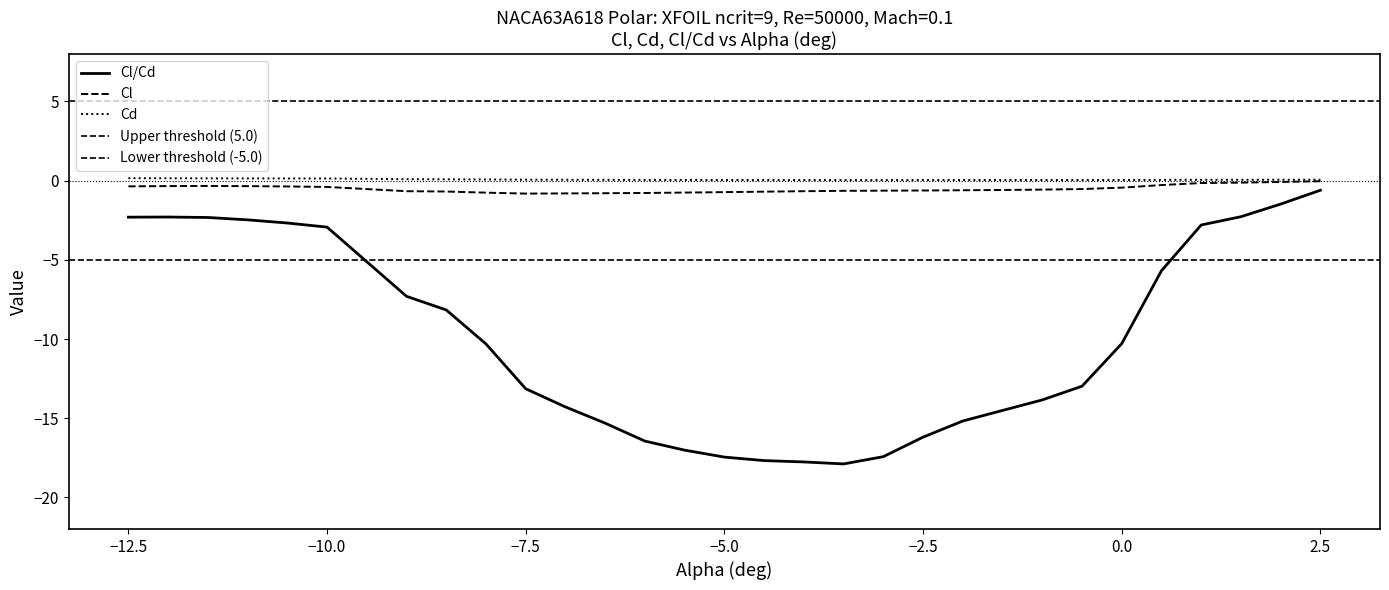

What is the average value of the Cl series?

-0.5